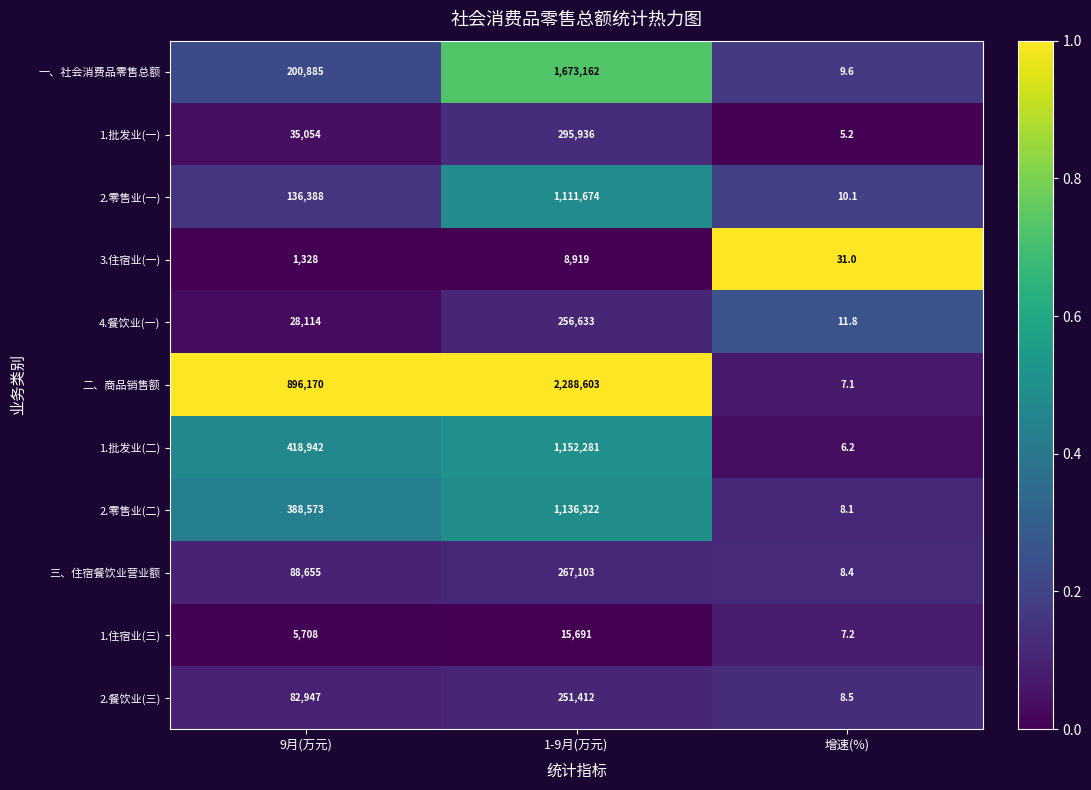

At which category is the sum across all series the highest?

1-9月(万元)